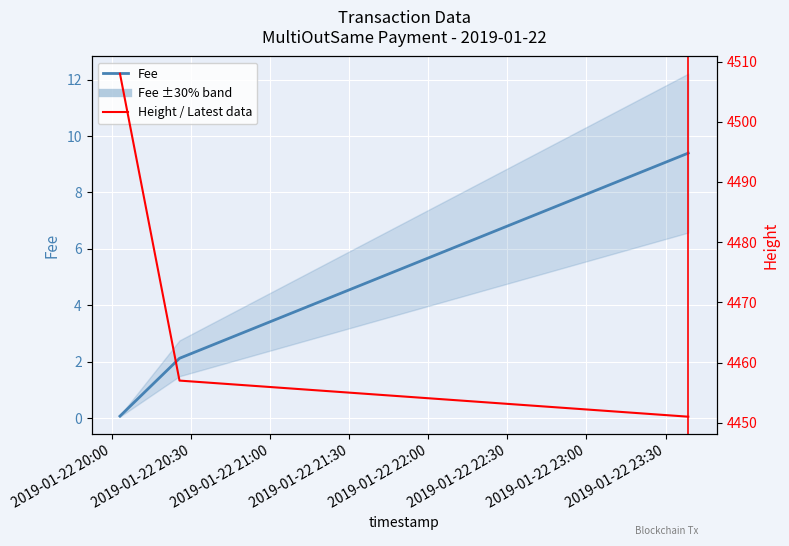

What is the smallest value displayed?

0.1